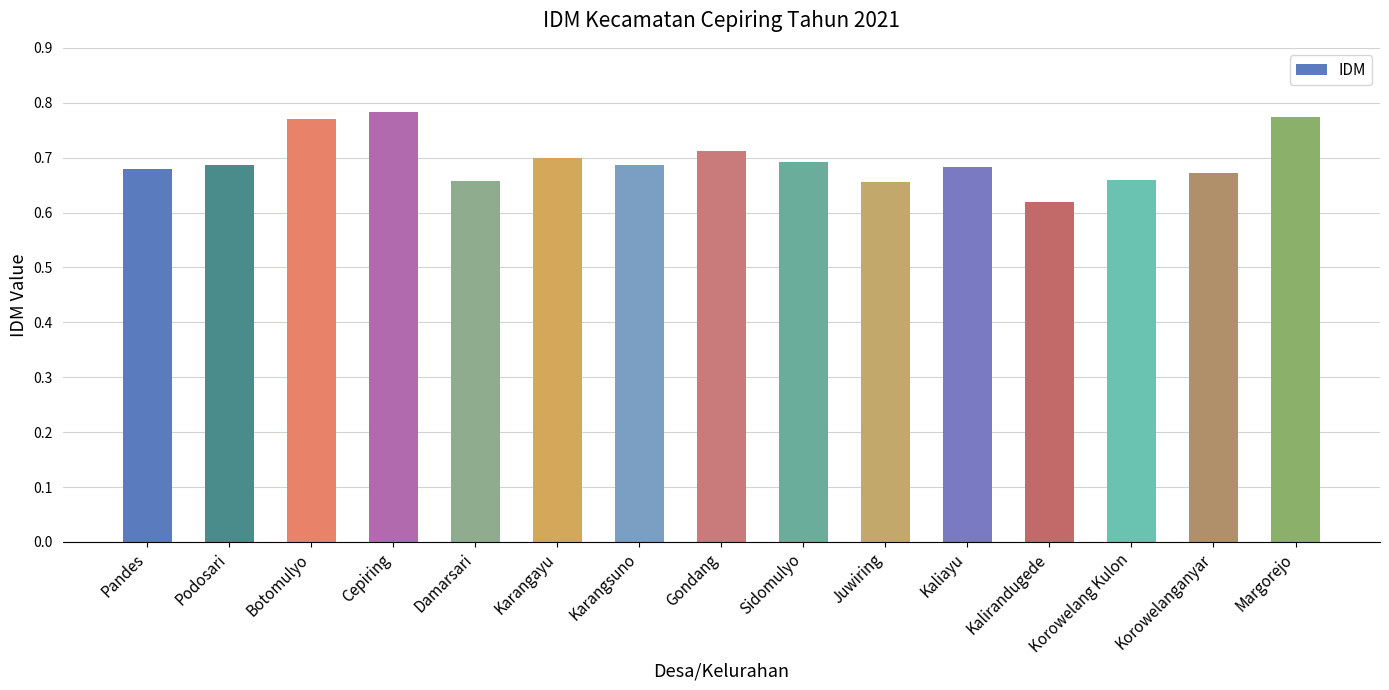

Between Kalirandugede and Karangayu, which is larger?

Karangayu